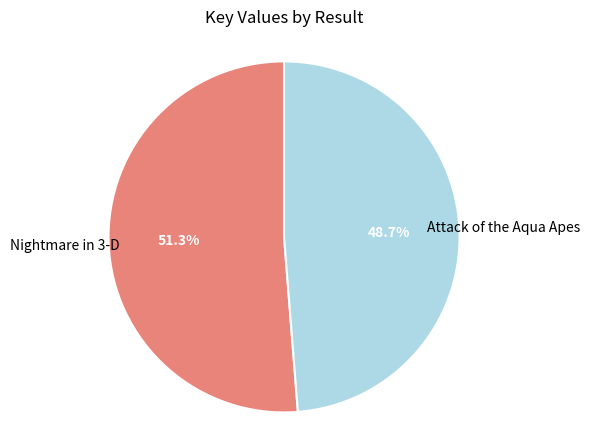

Is there any slice that represents more than half of the pie?

Yes